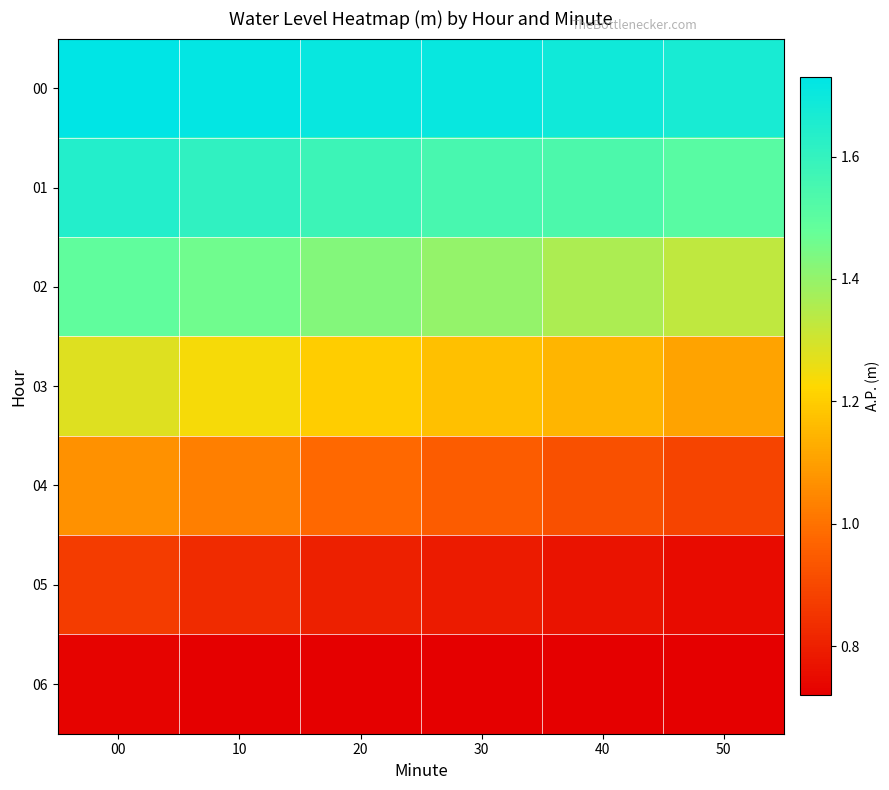

What is the spread (max minus min) of values at 20?

1.0